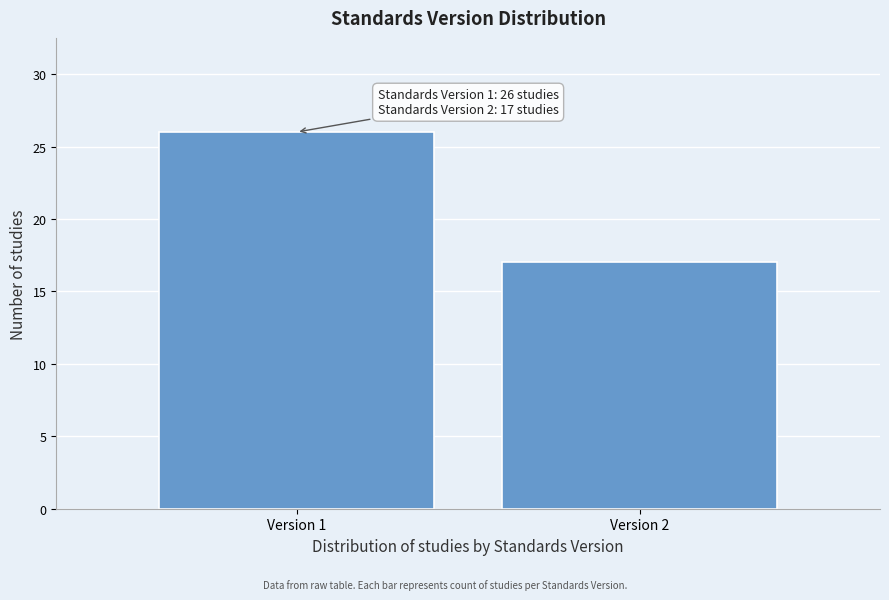

Reading right to left, extract all data points from this chart.

Version 2=17	Version 1=26